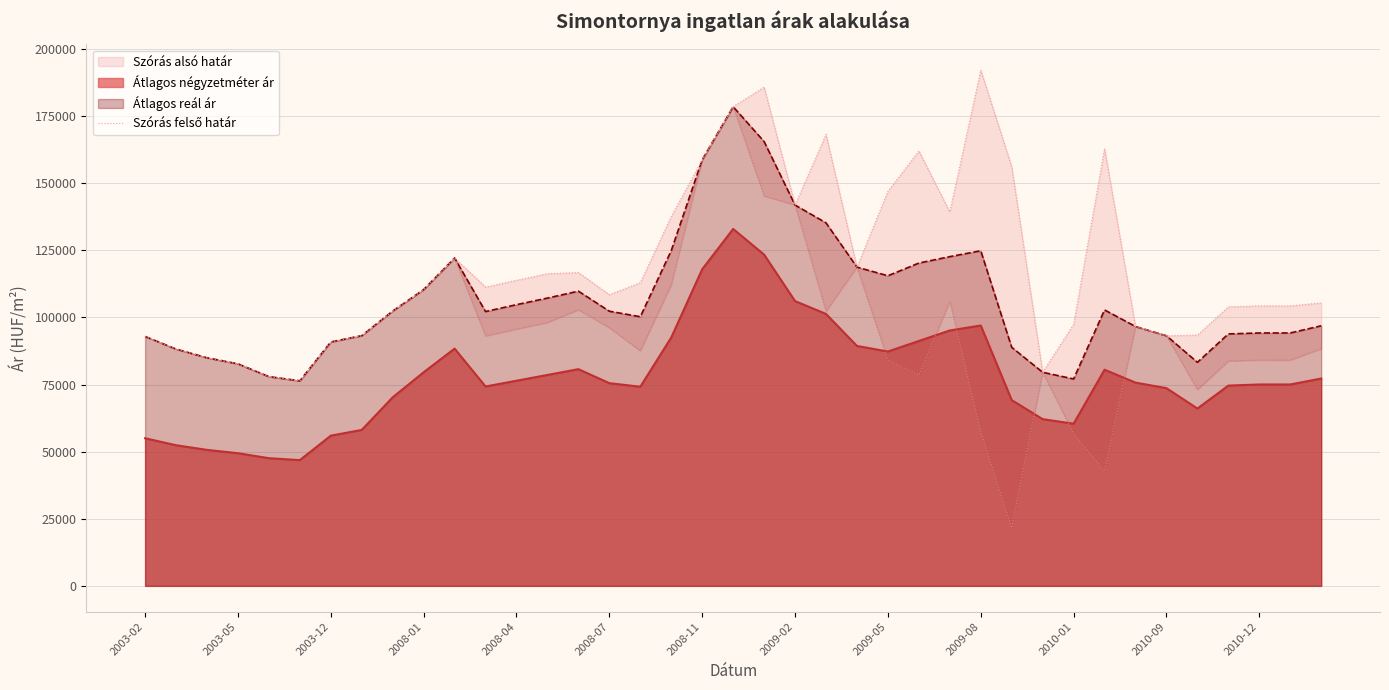

The value of Átlagos reál ár at 2009-02 is 49060. True or false?

False